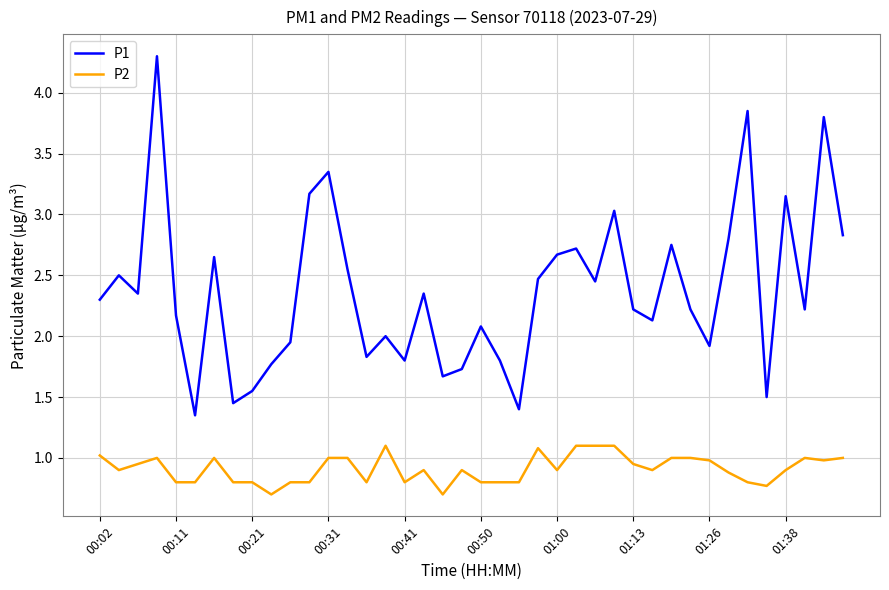

What is the difference between the maximum and minimum values in the P2 series?

0.4